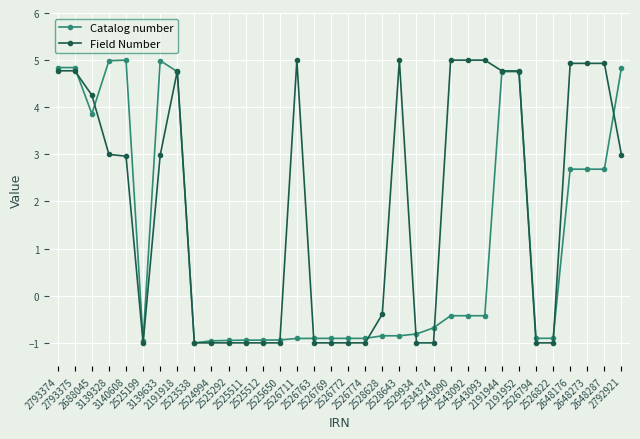

How many values in the Field Number series exceed 2?

18